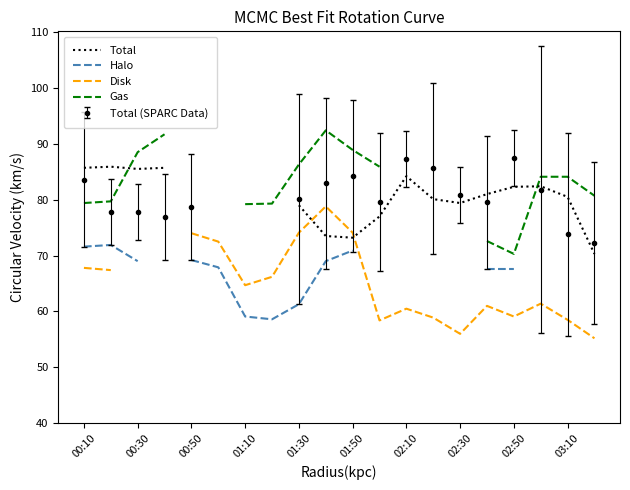

True or false: Total and Halo intersect in this chart.

False